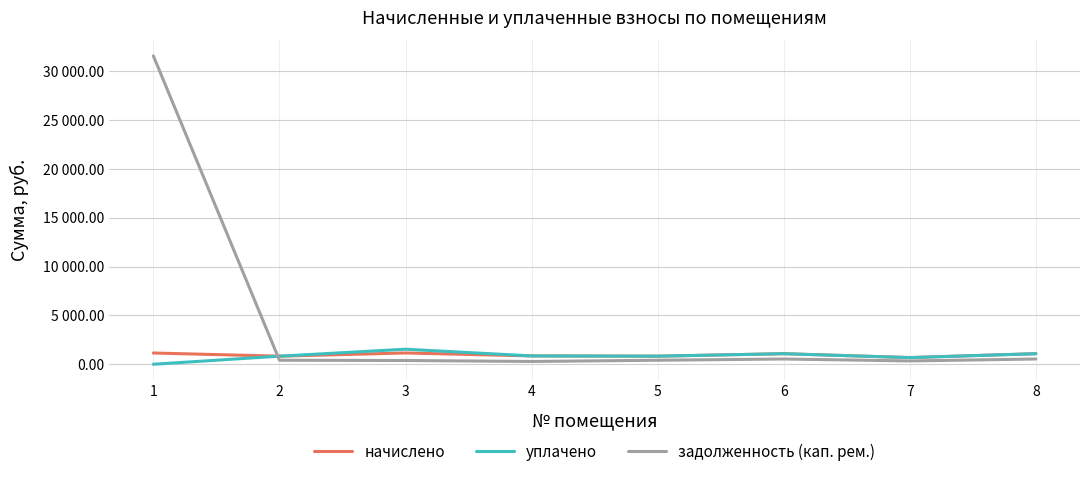

What are all the series names shown in the legend?

начислено, уплачено, задолженность (кап. рем.)